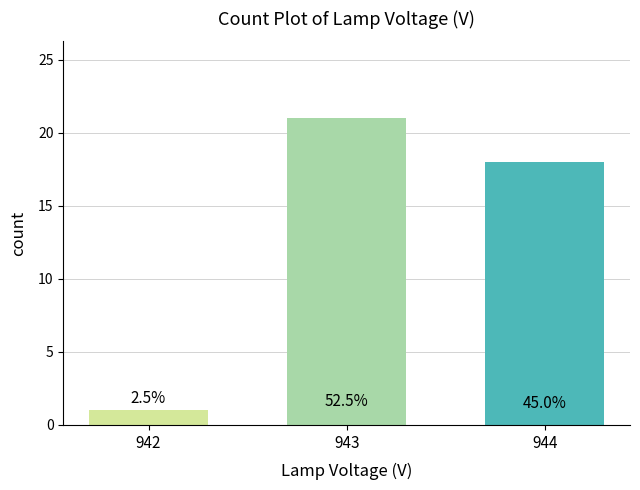

The chart shows a value of 18 at 944. True or false?

True